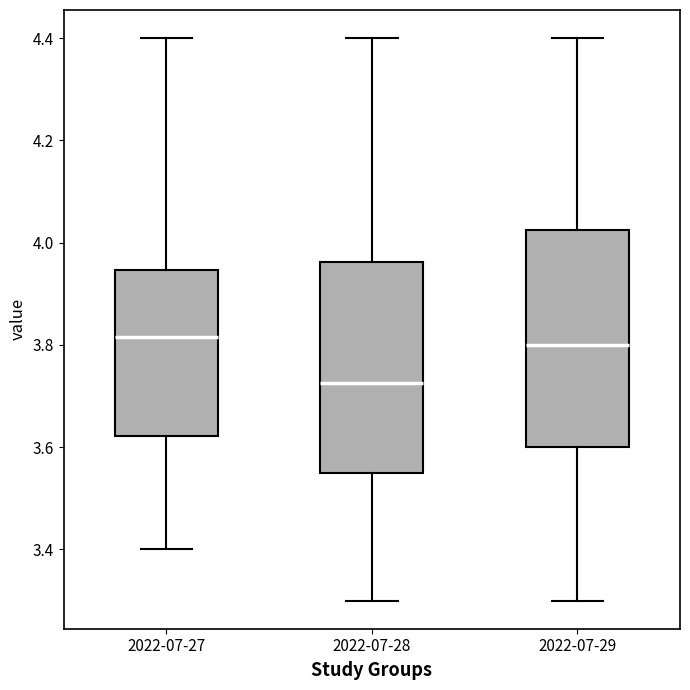

Reading left to right, transcribe this box plot: for each box, give where its median line is, the range the box spans, and where its two whiskers end, as read against the y-axis. The values are not printed on the chart, so give them approximately, as read against the axis.

2022-07-27: median 3.82, box 3.62 to 3.94, whiskers 3.40 to 4.40
2022-07-28: median 3.72, box 3.56 to 3.96, whiskers 3.30 to 4.40
2022-07-29: median 3.80, box 3.60 to 4.02, whiskers 3.30 to 4.40